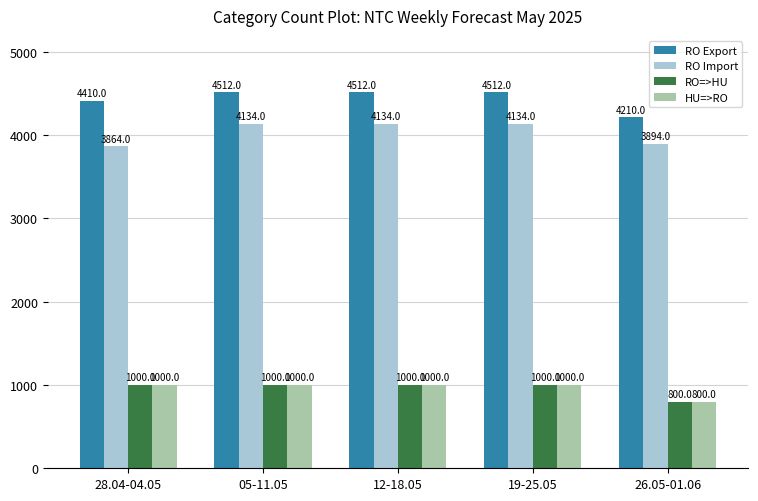

Reading right to left, transcribe all the data shown in this chart.

RO Export: 26.05-01.06=4210	19-25.05=4512	12-18.05=4512	05-11.05=4512	28.04-04.05=4410
RO Import: 26.05-01.06=3894	19-25.05=4134	12-18.05=4134	05-11.05=4134	28.04-04.05=3864
RO=>HU: 26.05-01.06=800	19-25.05=1000	12-18.05=1000	05-11.05=1000	28.04-04.05=1000
HU=>RO: 26.05-01.06=800	19-25.05=1000	12-18.05=1000	05-11.05=1000	28.04-04.05=1000